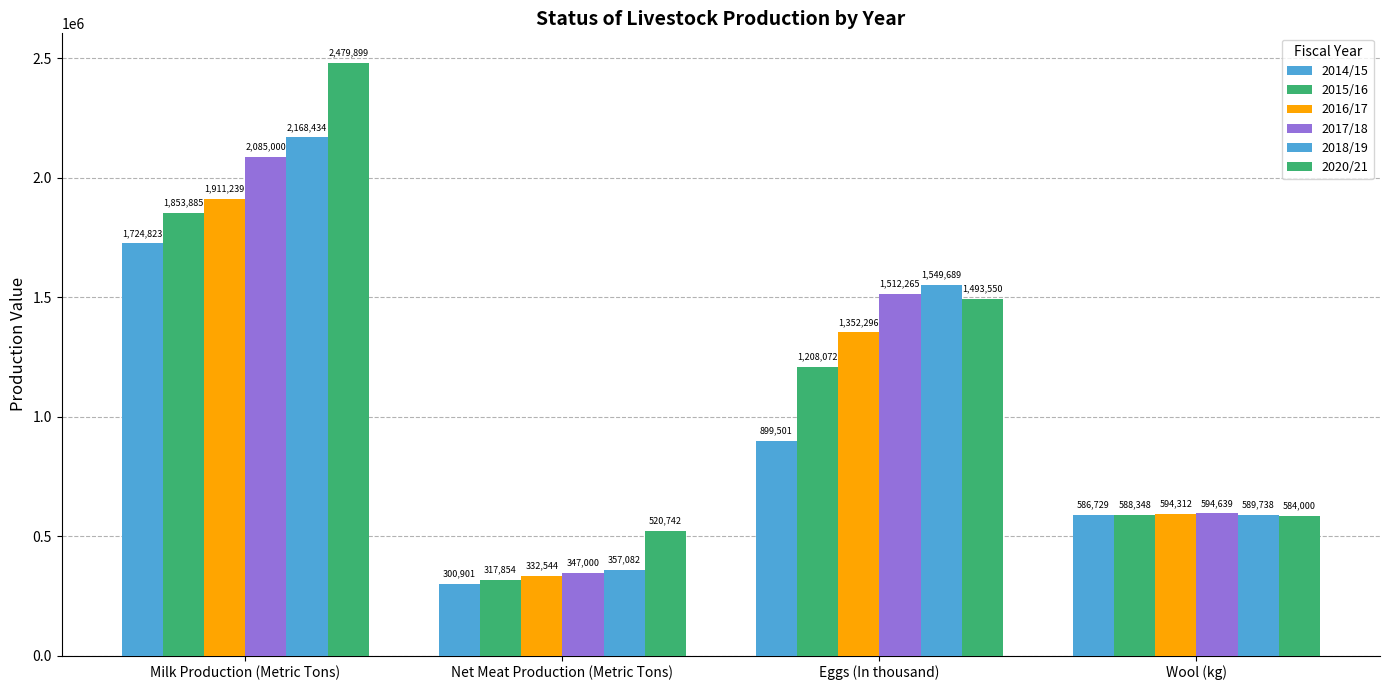

What is the label of the 2nd bar from the left?

Net Meat Production (Metric Tons)